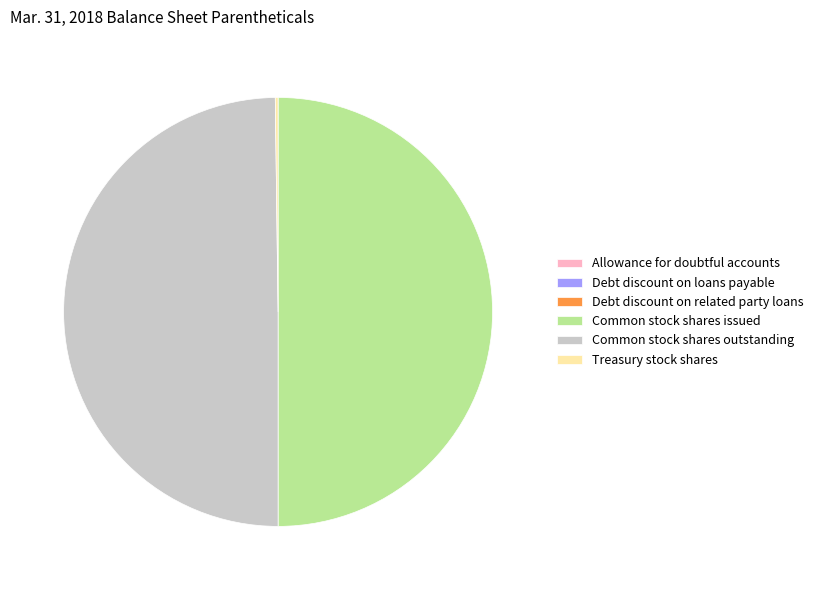

True or false: Common stock shares outstanding accounts for 50% of the total.

True